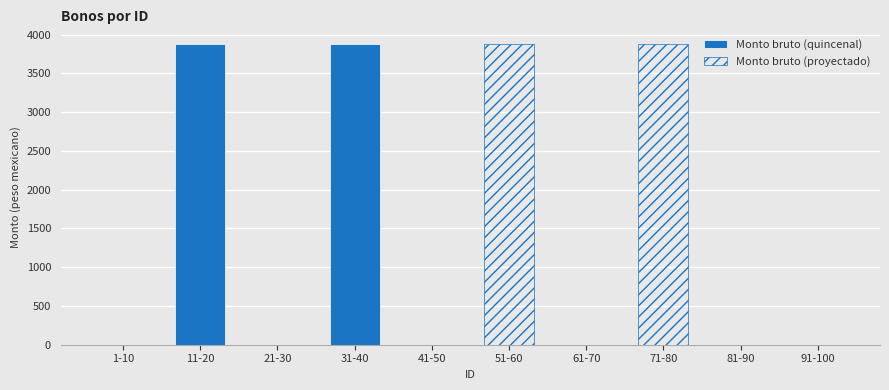

The value of Monto bruto (quincenal) at 41-50 is 0. True or false?

True